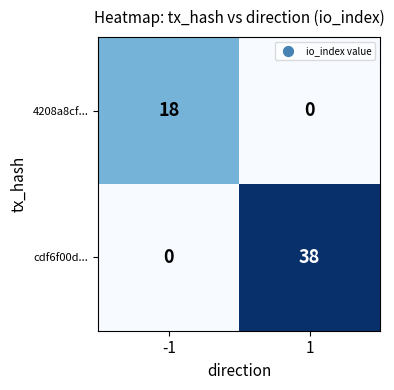

Reading left to right, extract all data points from this chart.

4208a8cf...: -1=18	1=0
cdf6f00d...: -1=0	1=38